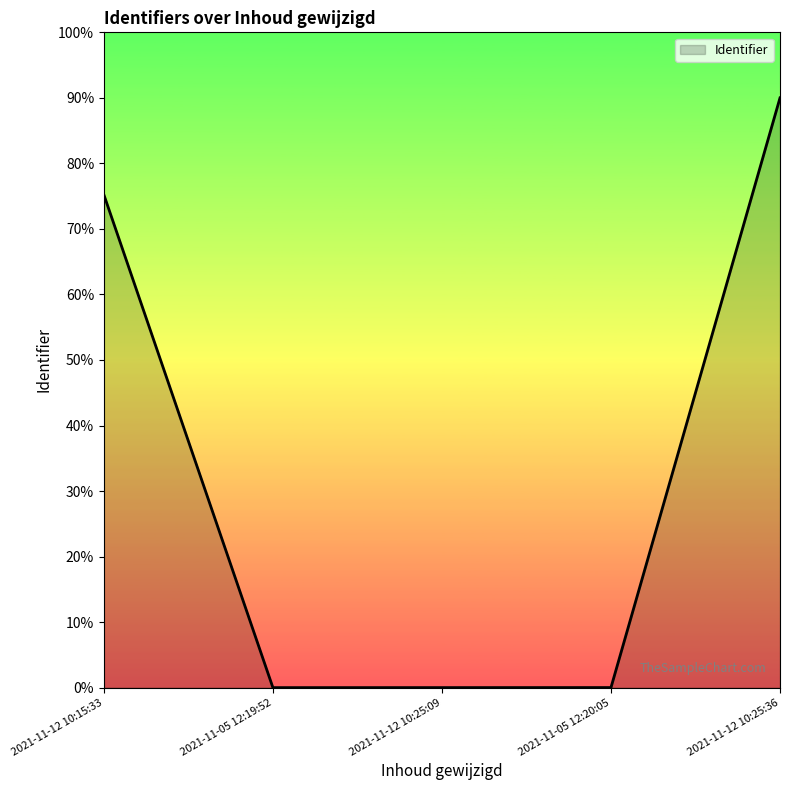

Does the chart display data point markers on the line(s)?

No